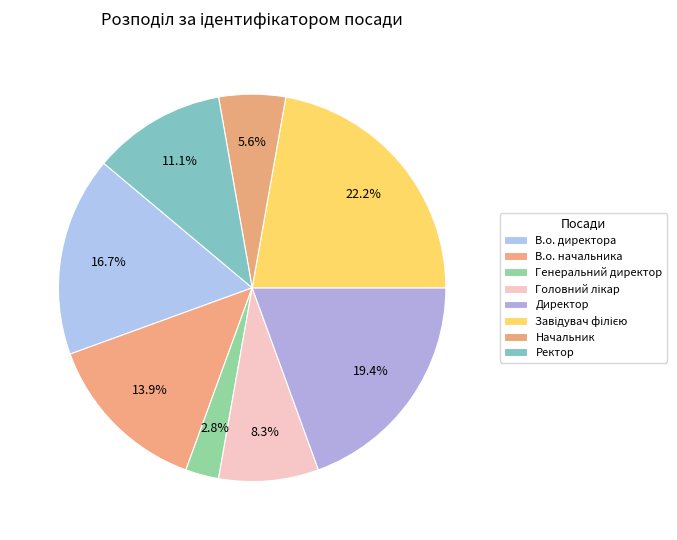

Which has a higher value, Ректор or Директор?

Директор